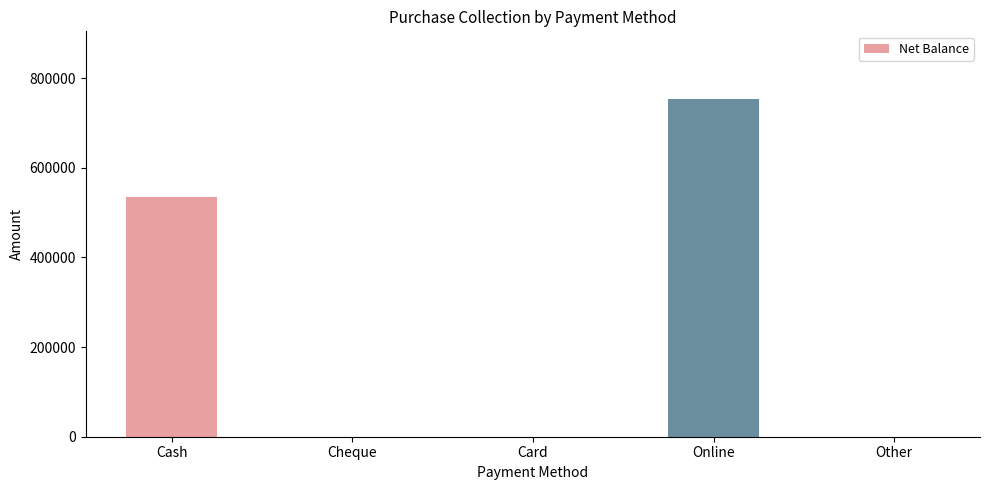

What is the greatest value displayed?

753445